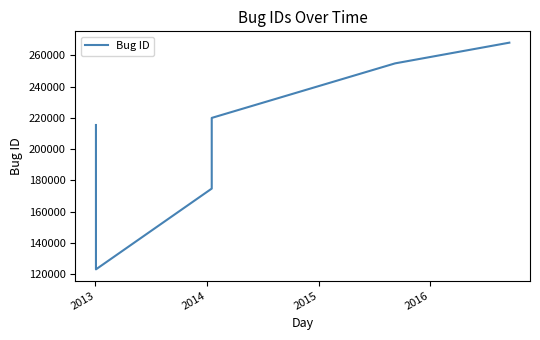

True or false: the data has more than 1 interior local peaks.

False